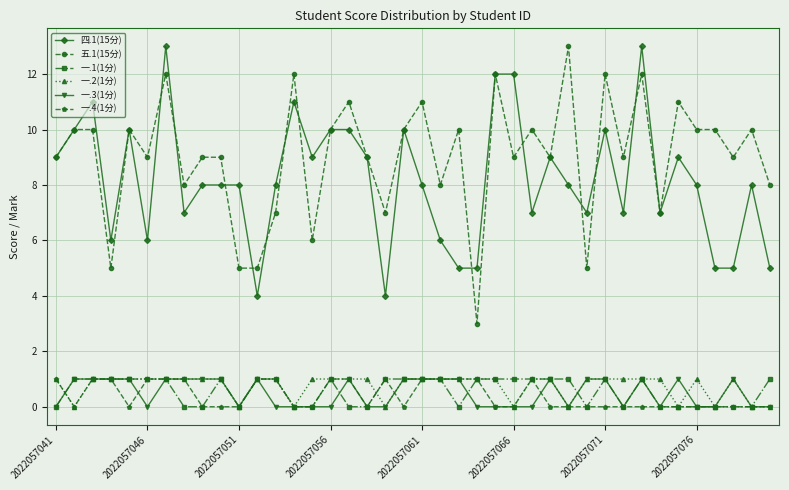

What is the maximum value shown in the chart?

13